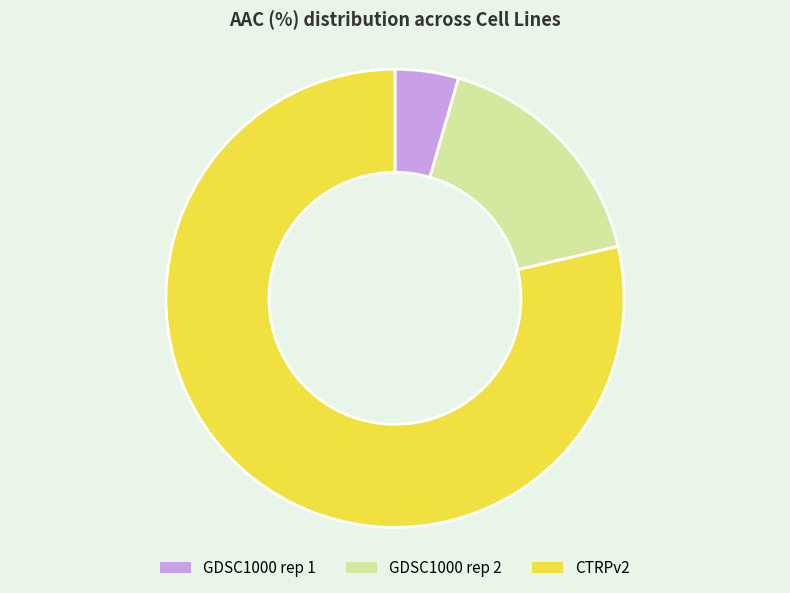

Rank the categories by value from highest to lowest.

CTRPv2, GDSC1000 rep 2, GDSC1000 rep 1